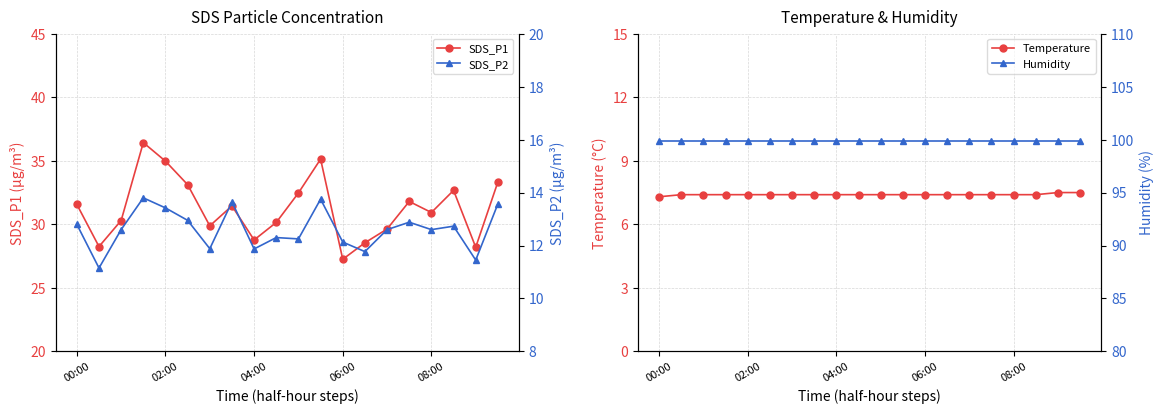

How many Temperature values are between 7 and 8?

20